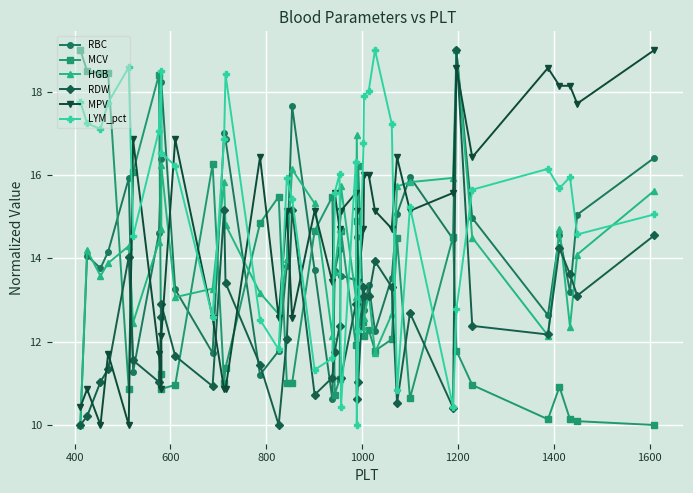

The value of RBC at 200 is 5.8. True or false?

False